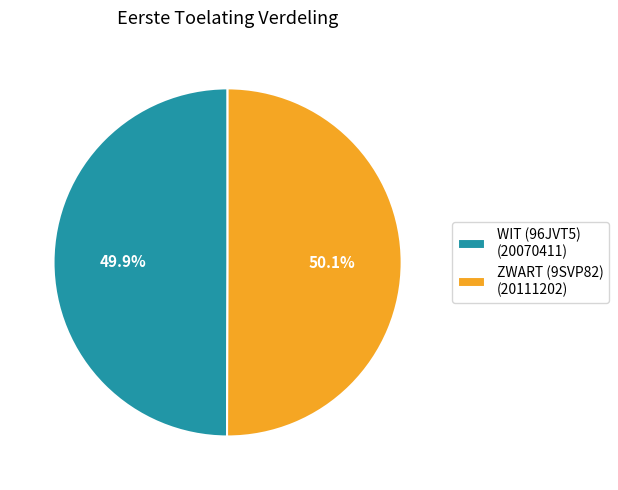

Is there any slice that represents more than half of the pie?

Yes